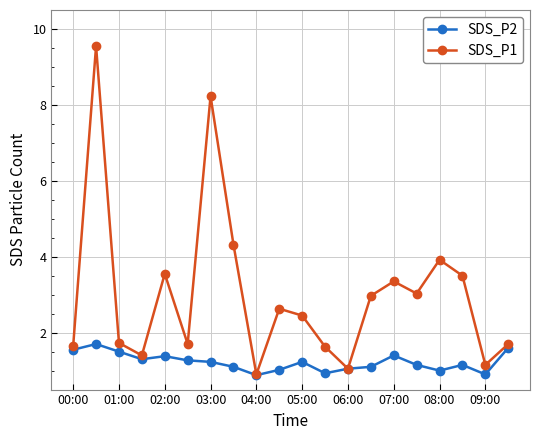

Which series has the largest range (max minus min)?

SDS_P1